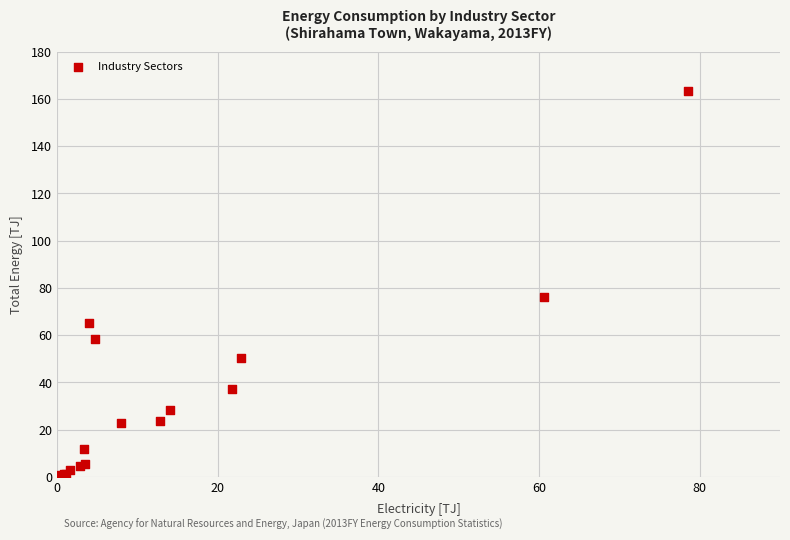

What Y value in the scatter plot is closest to 82?

76.1